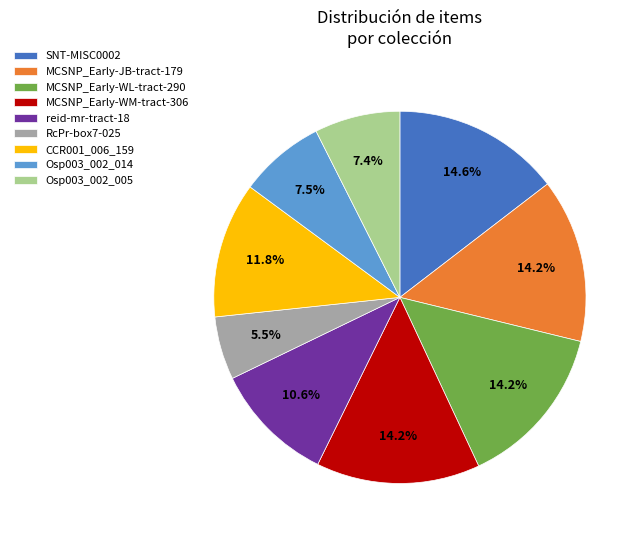

Is there a majority slice in this chart?

No